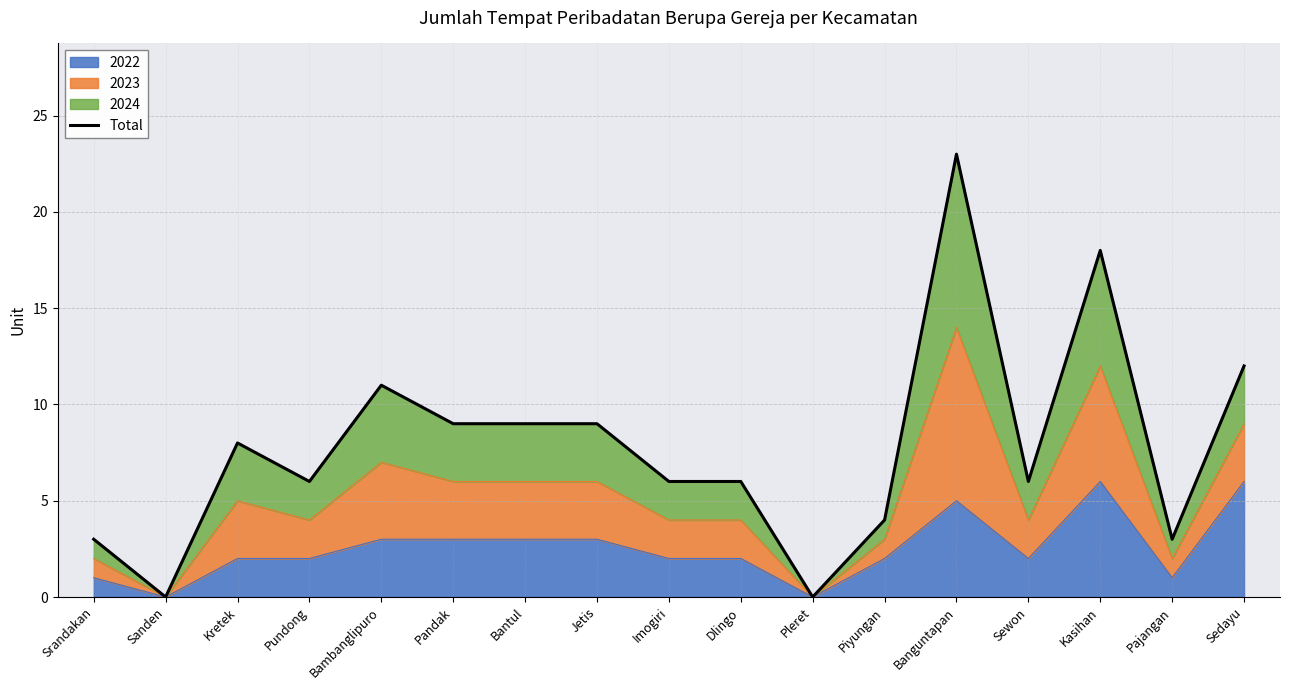

What is the sum of all values?

133